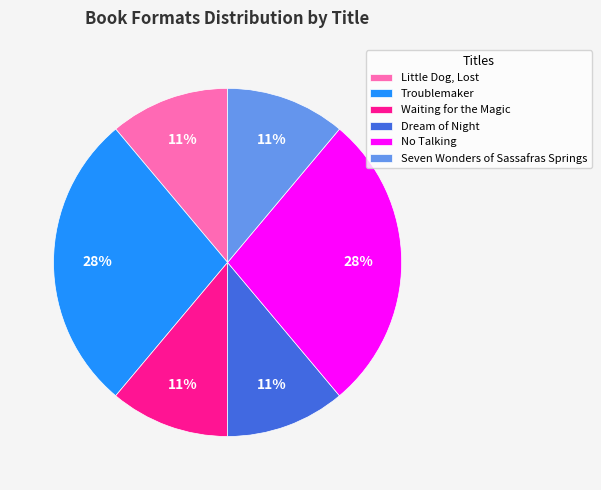

What percentage is the Waiting for the Magic slice, to the nearest percent?

11%